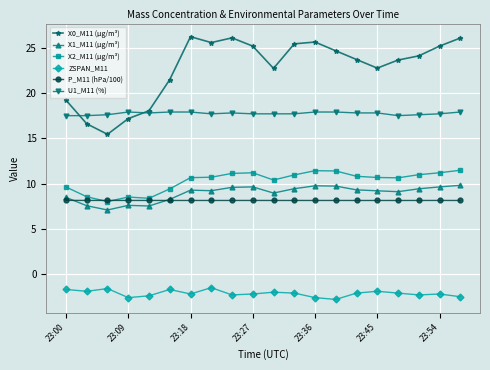

What is the sum of all P_M11 (hPa/100) values?

162.7